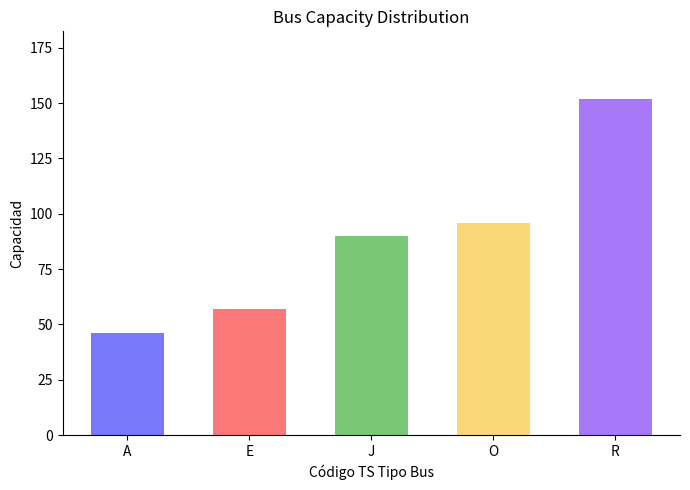

What is the ratio of the value at J to the value at O?

0.9